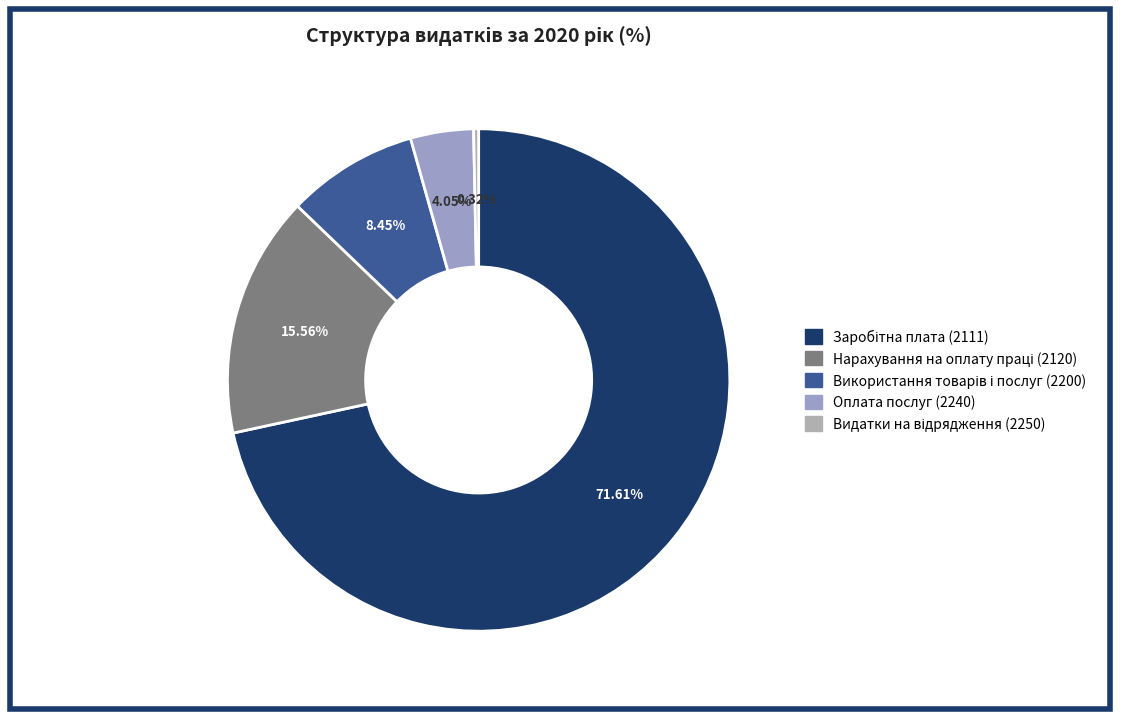

Which slice is the largest?

Заробітна плата (2111)